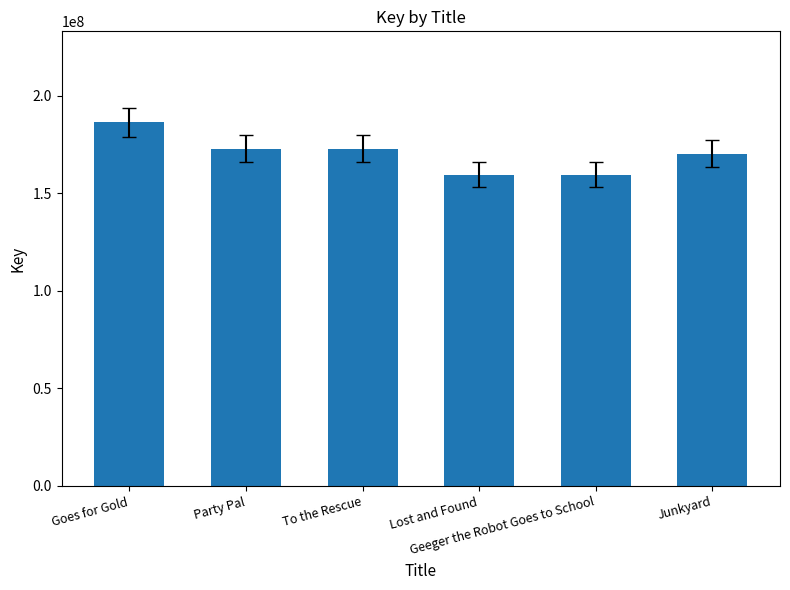

What is the maximum value shown in the chart?

186329376